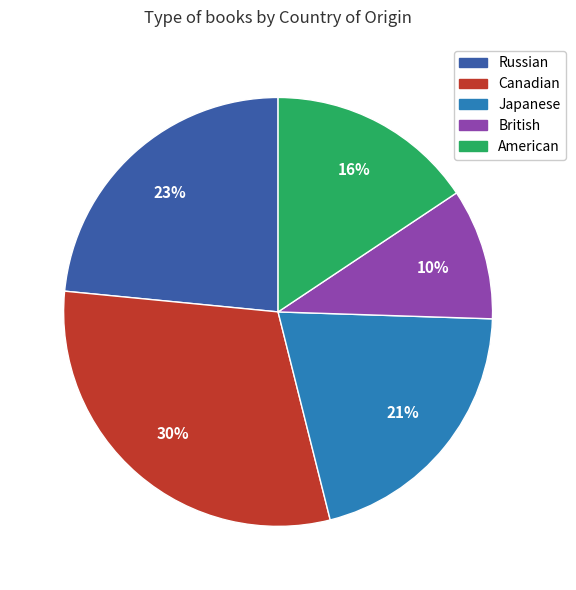

Which category has the smallest portion of the pie?

British